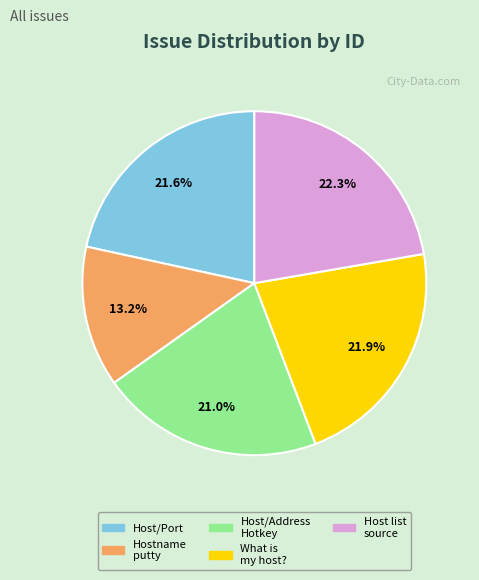

Which category has the smallest portion of the pie?

Hostname putty